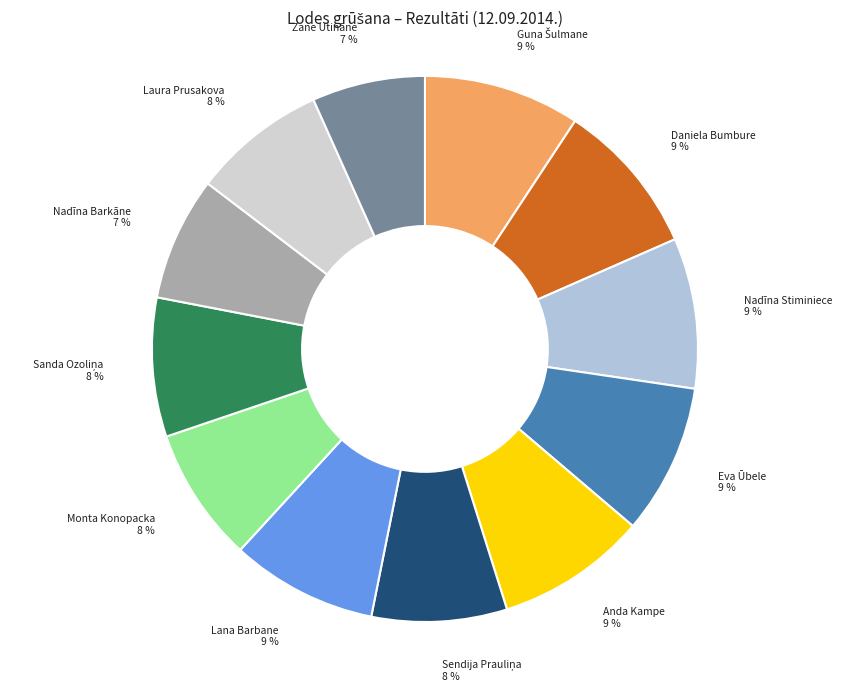

To the nearest percent, what is the average slice percentage?

8%